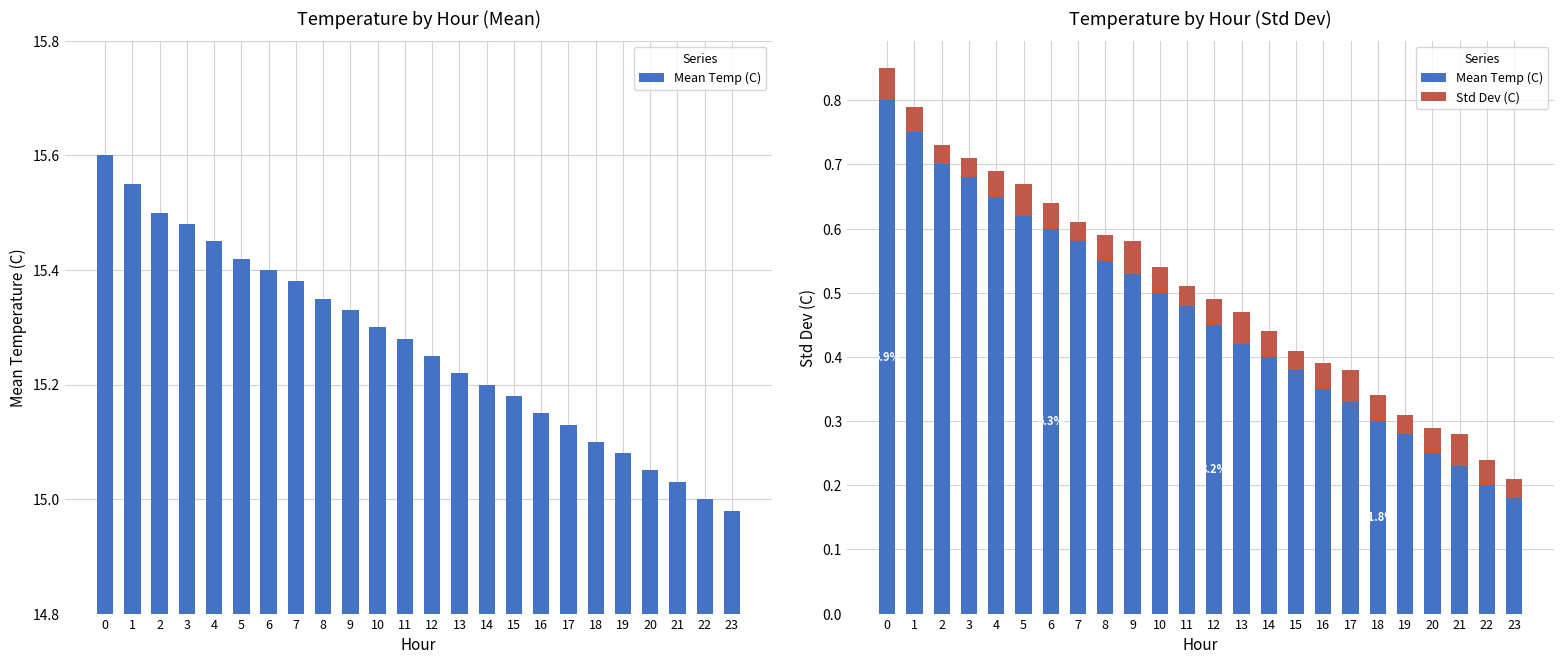

How many bars are there in each group?

2